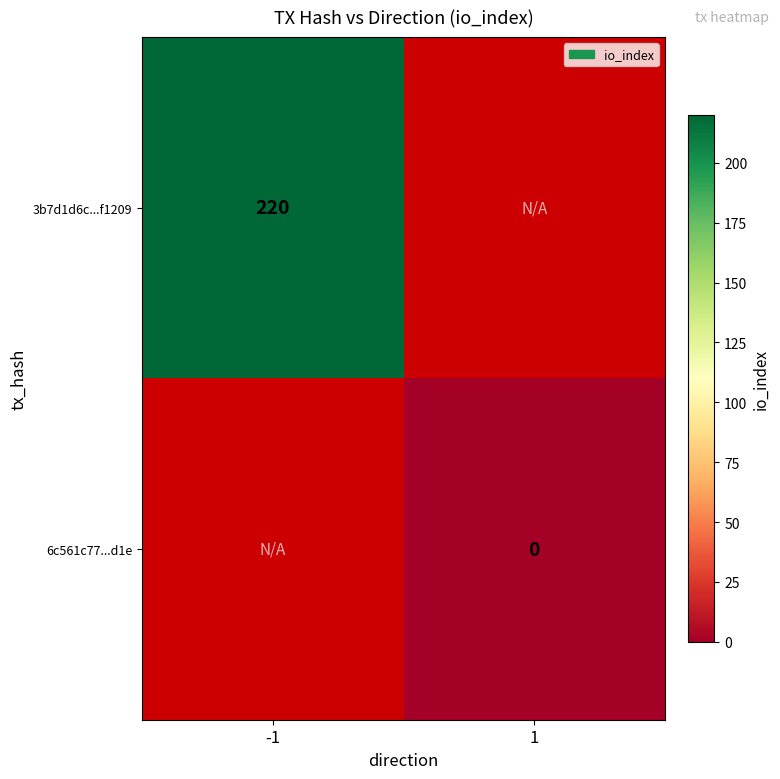

Is it true that 3b7d1d6c...f1209 equals 220 at -1?

True